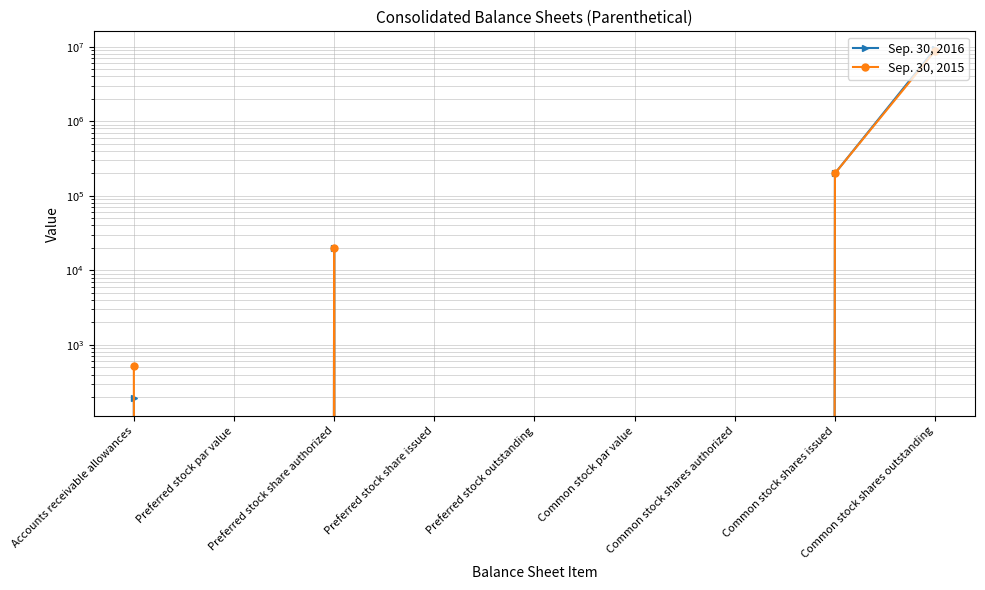

What is the difference between the maximum and minimum values in the Sep. 30, 2015 series?

8833000